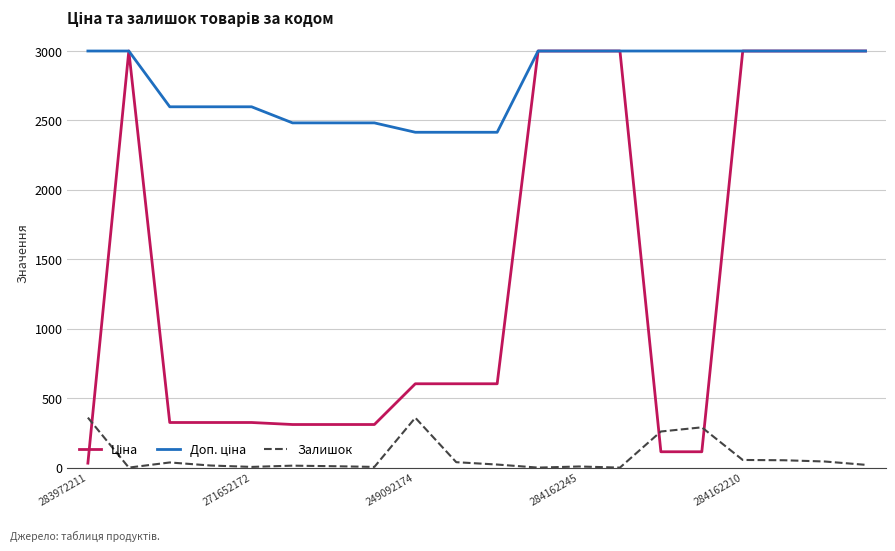

What is the maximum value for Залишок?

360.0